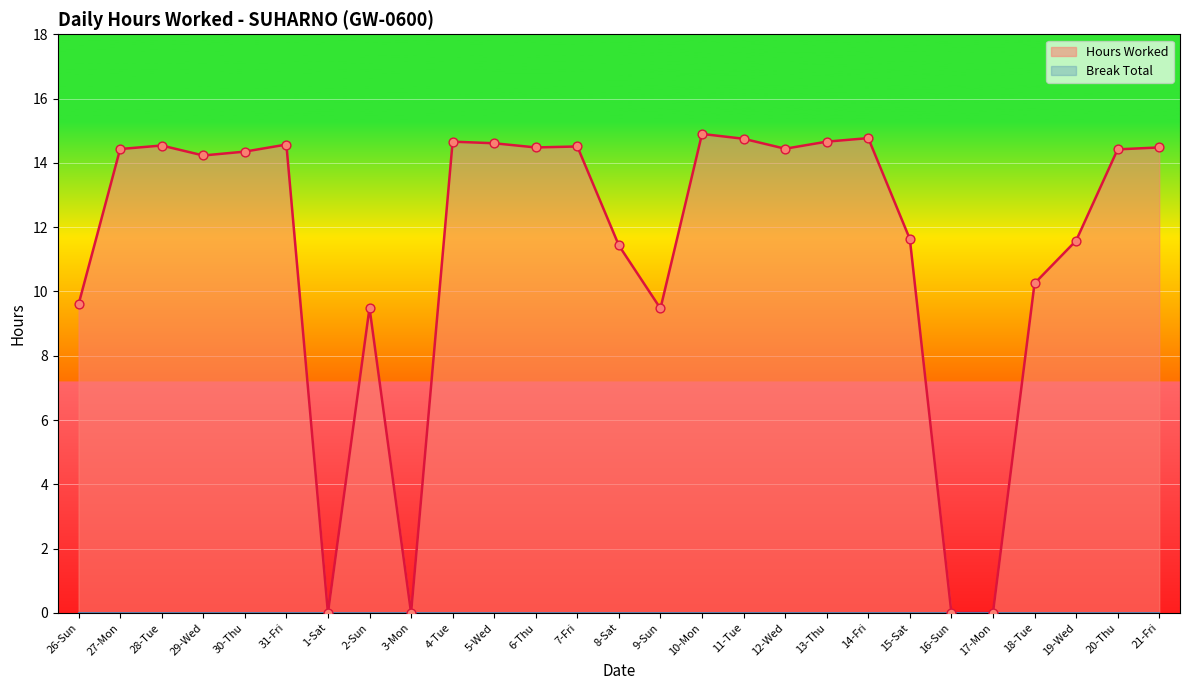

What is the ratio of the value at 11-Tue to the value at 14-Fri?

1.0